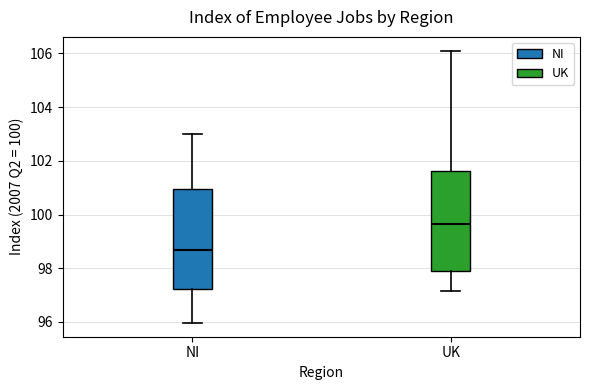

Reading left to right, transcribe this box plot: for each box, give where its median line is, the range the box spans, and where its two whiskers end, as read against the y-axis. The values are not printed on the chart, so give them approximately, as read against the axis.

NI: median 98.6, box 97.2 to 101.0, whiskers 96.0 to 103.0
UK: median 99.6, box 97.8 to 101.6, whiskers 97.2 to 106.2